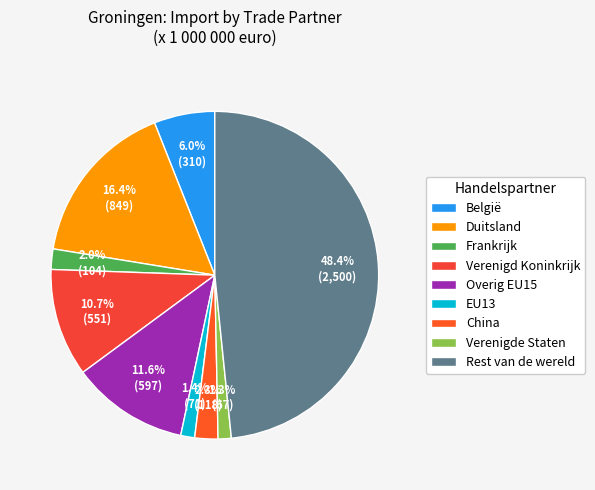

Is there any slice that represents more than half of the pie?

No